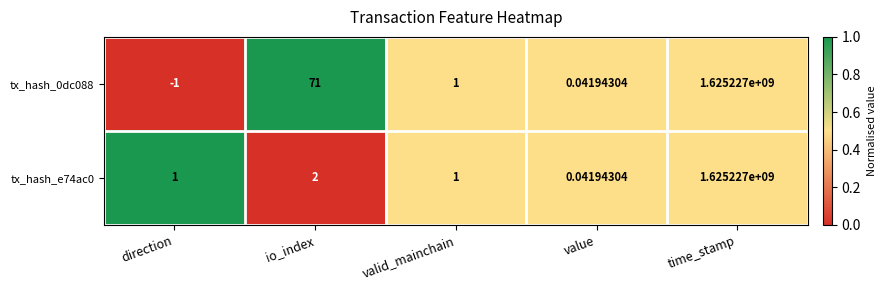

What is the maximum value shown in the chart?

1625227000.0